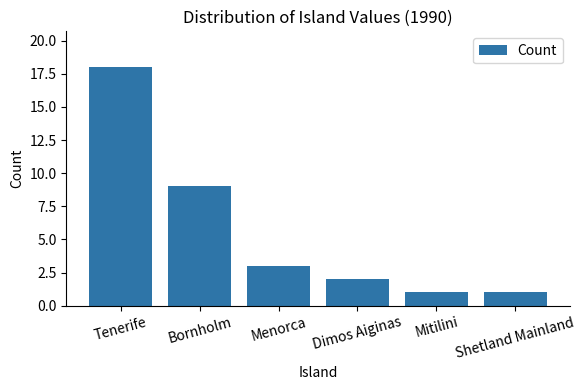

The value at Tenerife is 18. True or false?

True